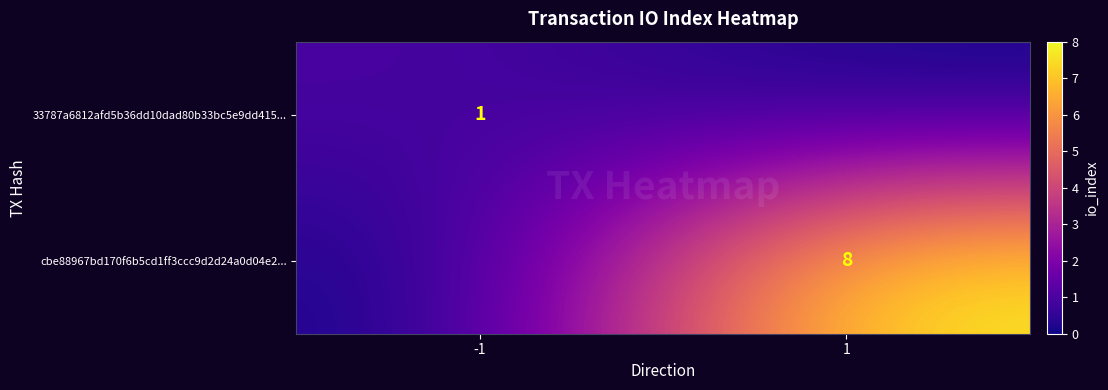

The 33787a6812afd5b36dd10dad80b33bc5e9dd415... series shows 1 at -1. True or false?

True